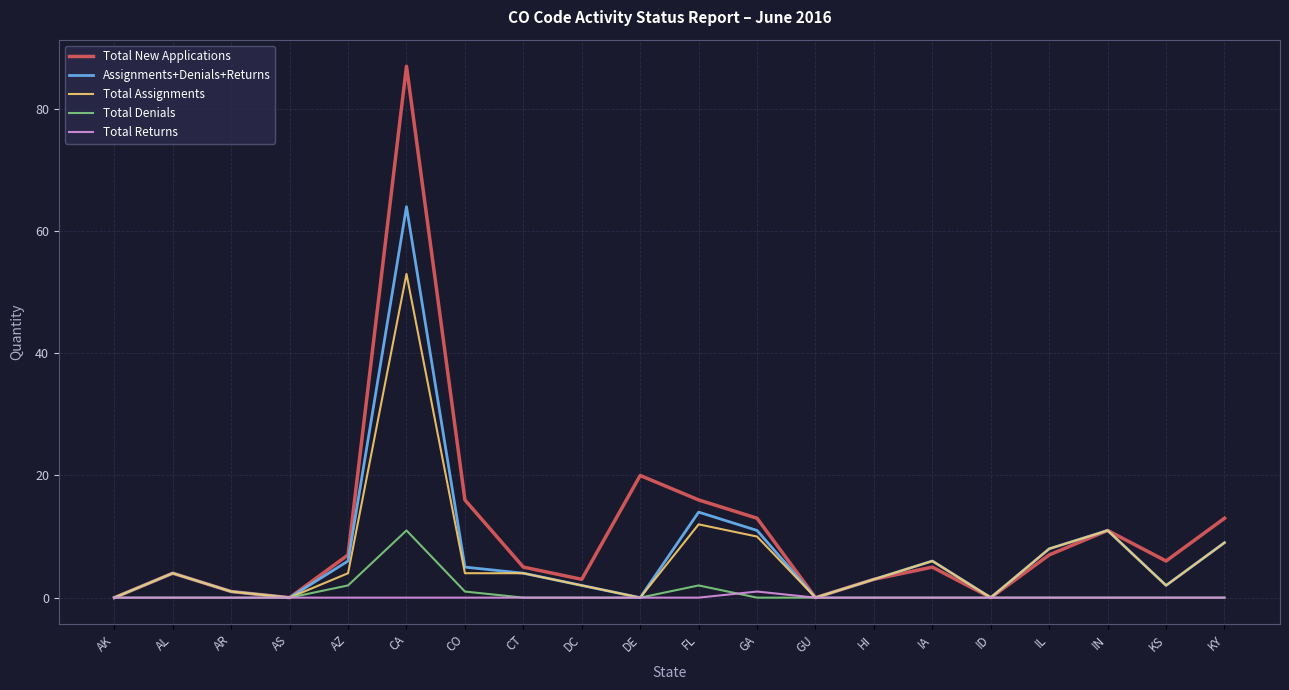

What position from the right is AZ?

16